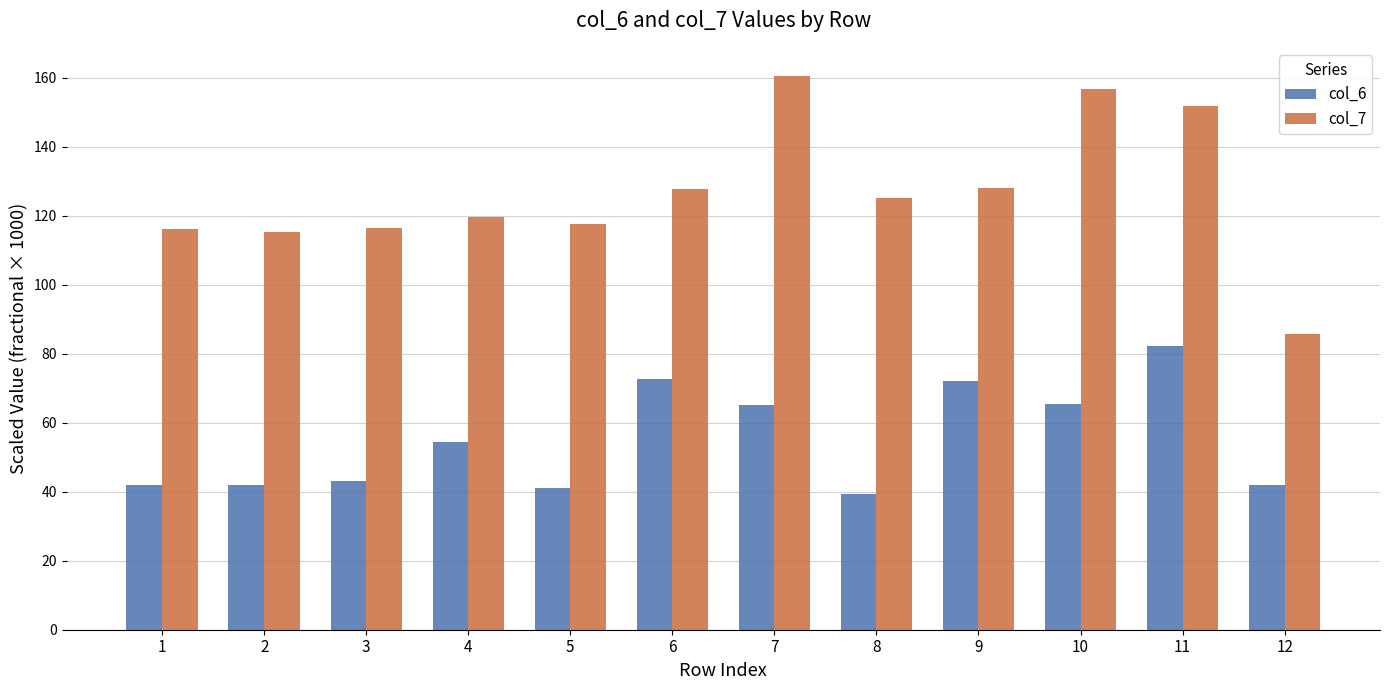

What is the approximate value of col_6 at 3?

43.2